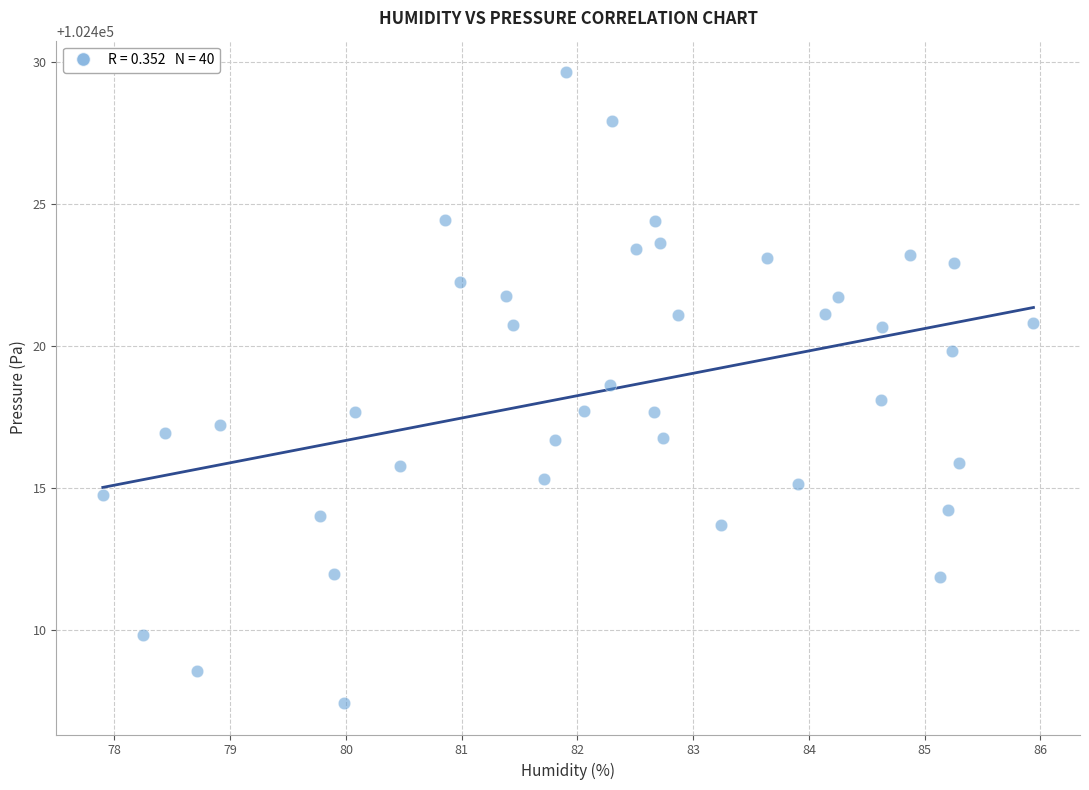

What is the range of X values (max minus min)?

8.0